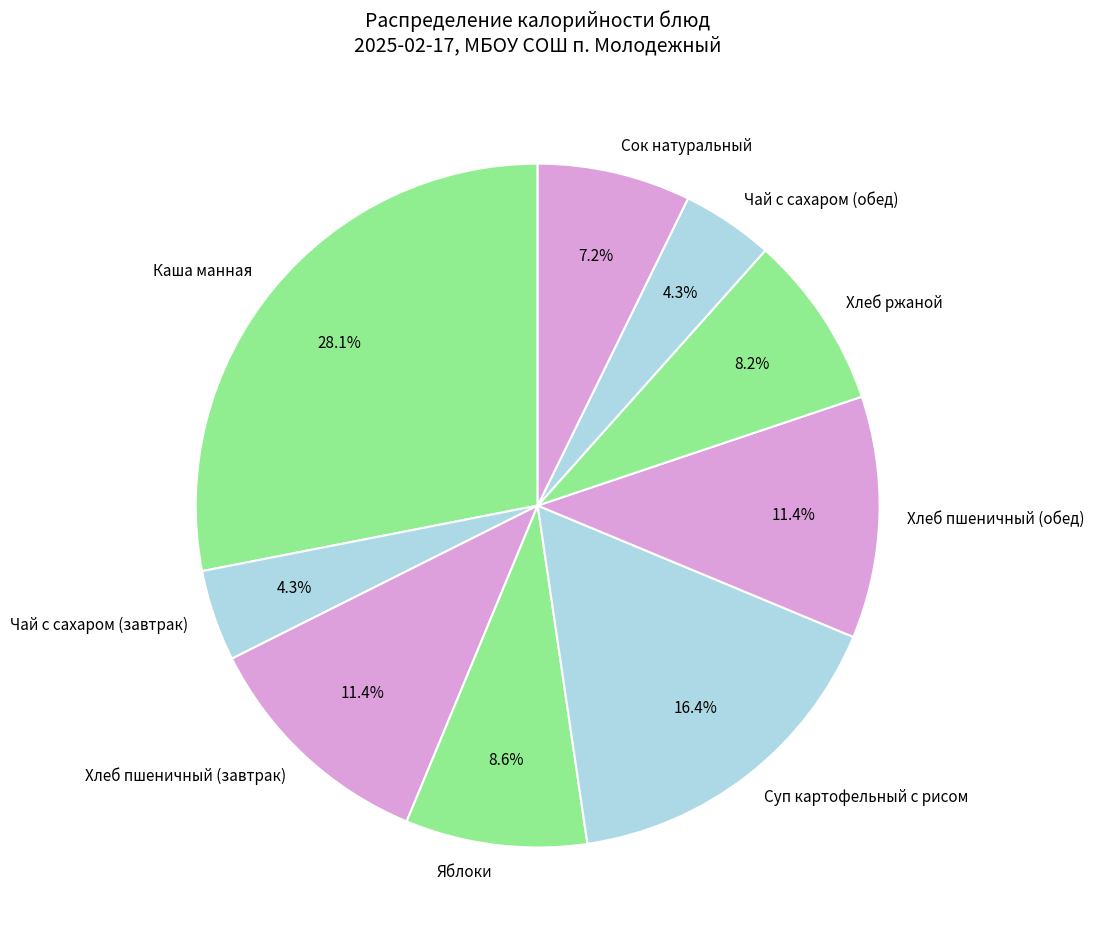

How many segments does this pie chart have?

9